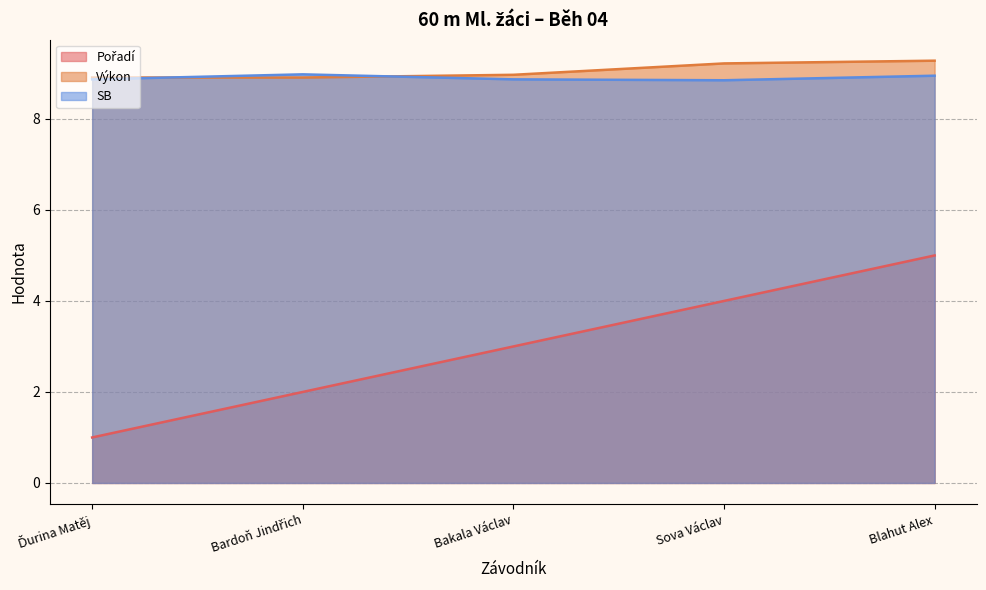

What is the minimum value shown in the chart?

1.0